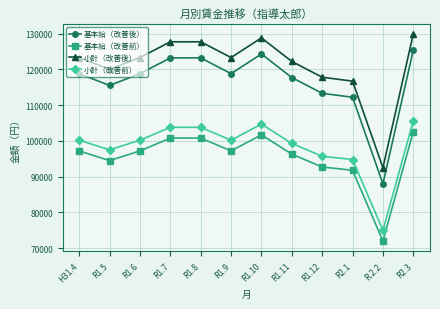

Is it true that 小計（改善前） equals 99300 at R1.11?

True